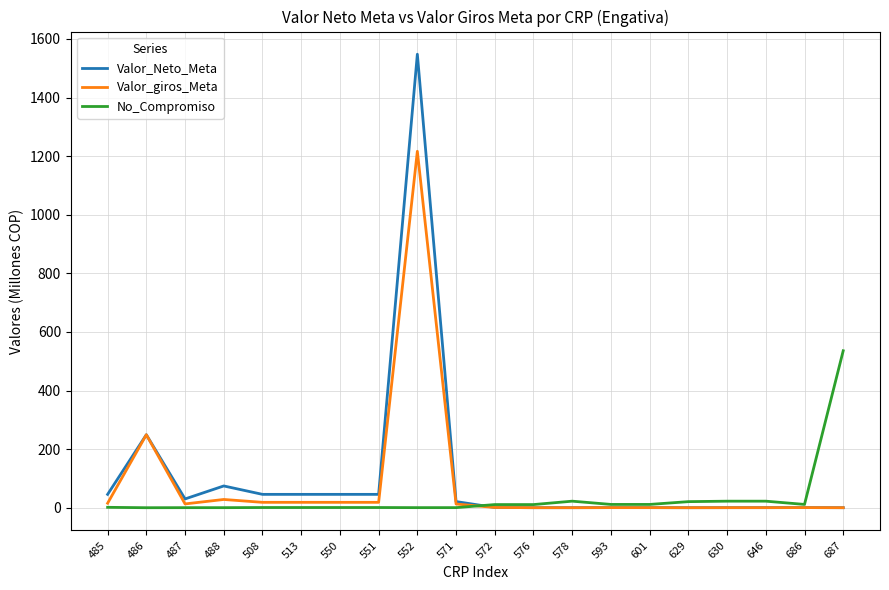

Where does the Valor_Neto_Meta series first go above 21?

485